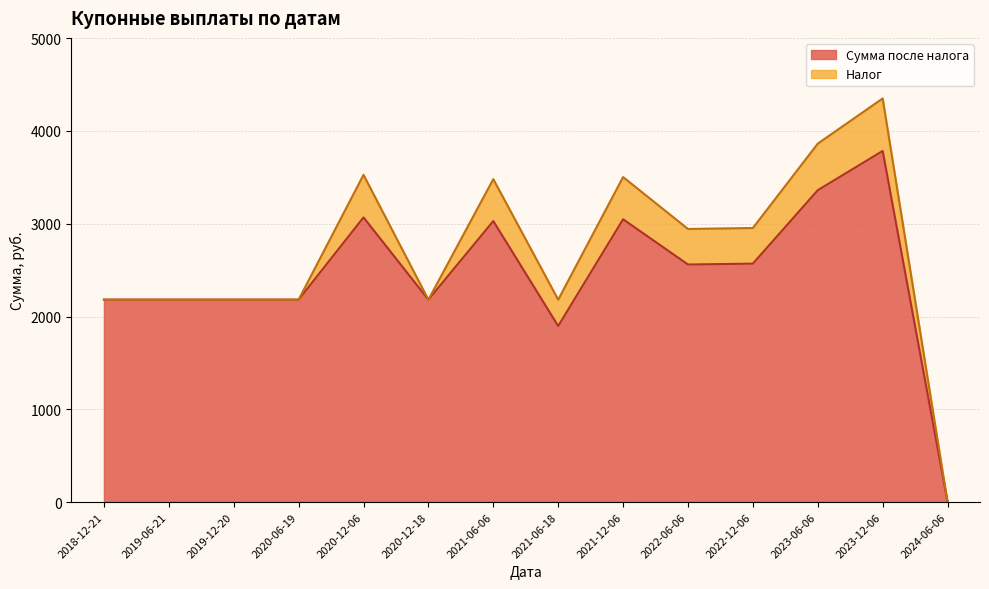

Where does the data first go above 2560?

2020-12-06